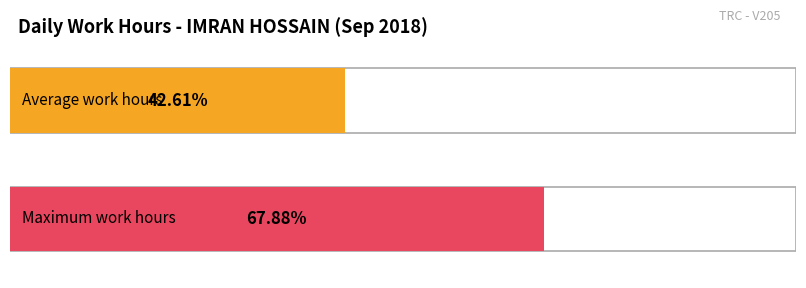

The chart shows a value of 24.9 at 3. True or false?

False